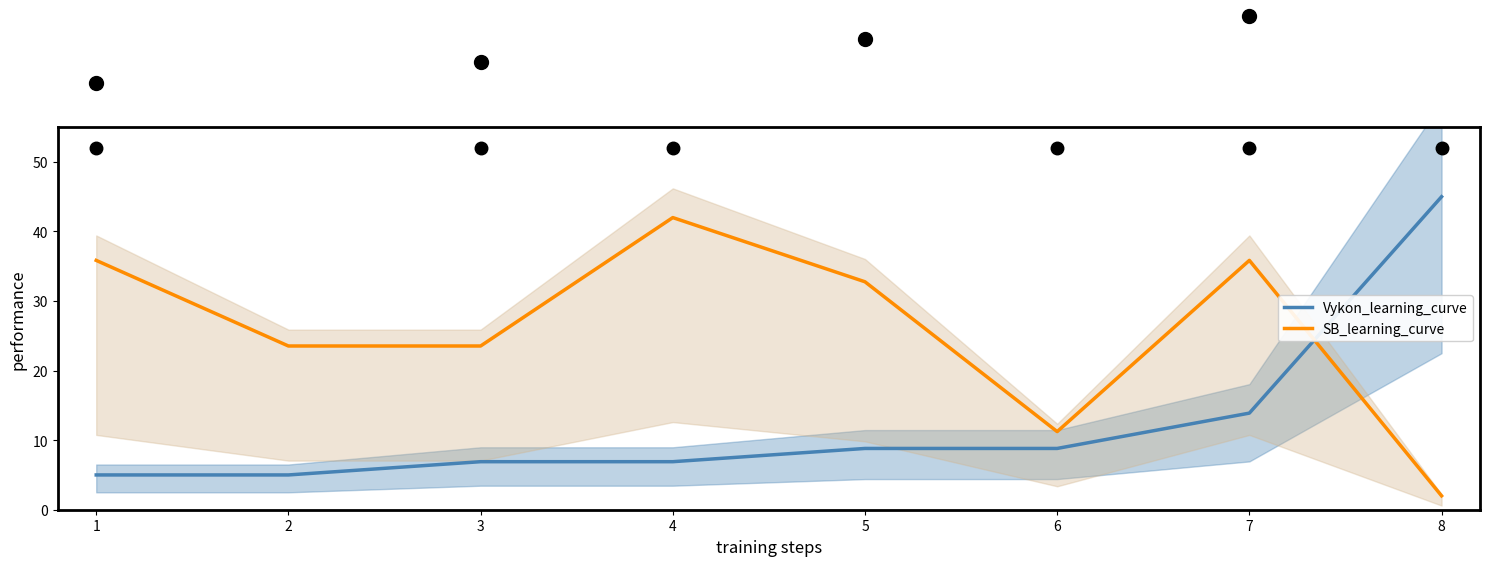

How many times do SB_learning_curve and Vykon_learning_curve cross each other?

1